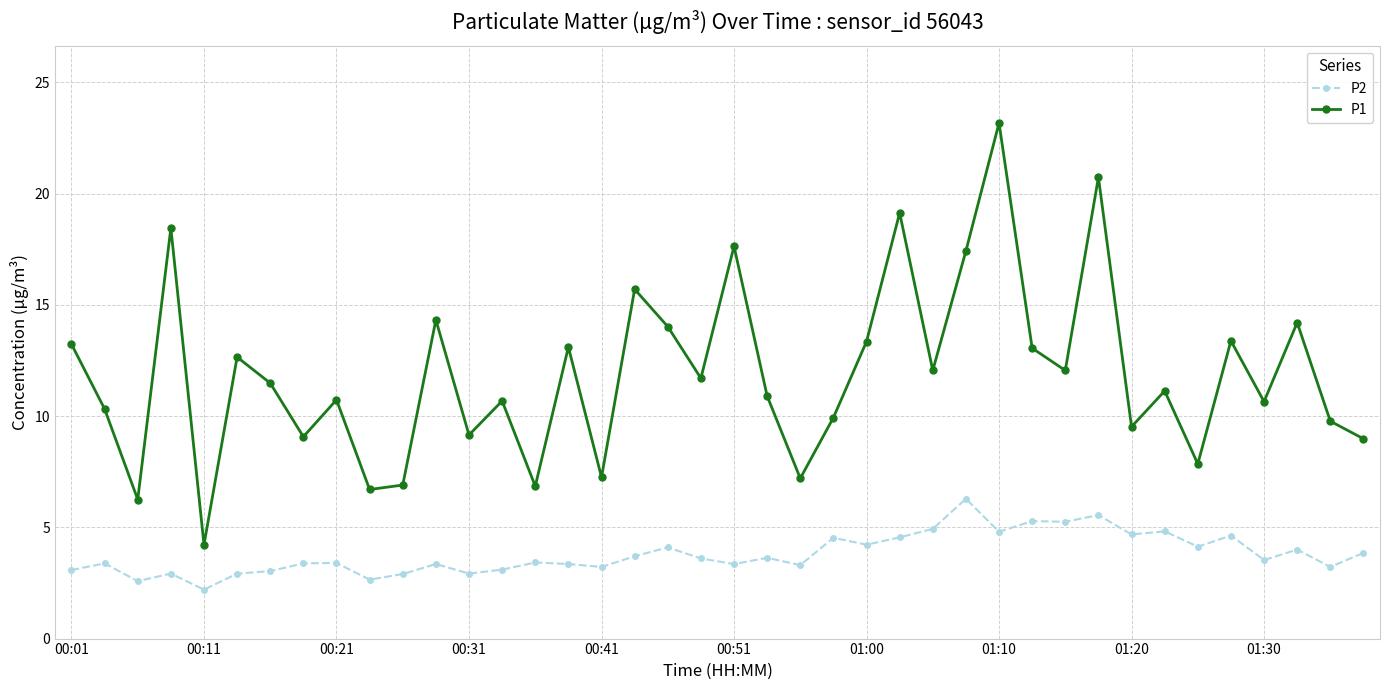

What is the value of the P2 point at the 28th from the left?

6.3